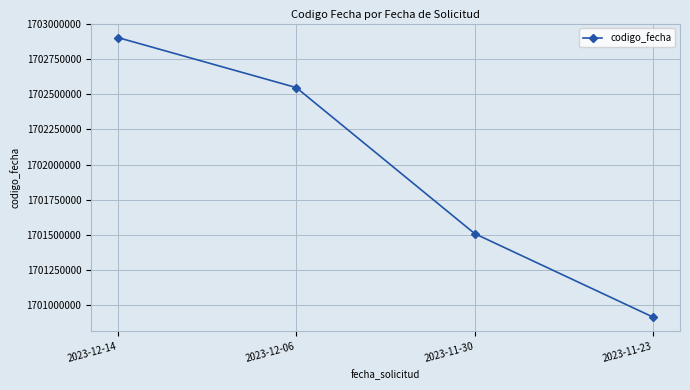

How many values are between 1701507654 and 1702904282?

3